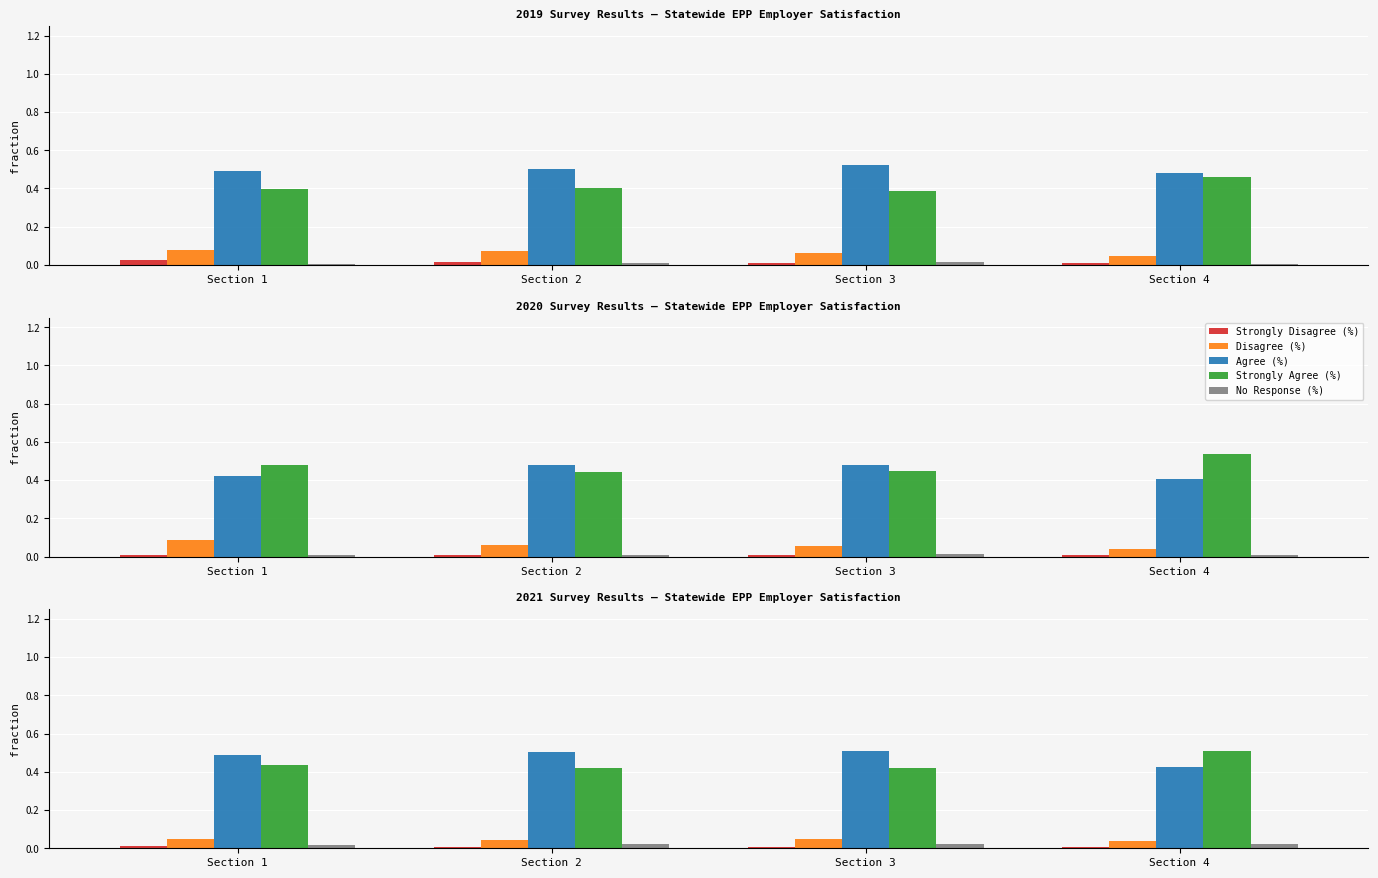

The No Response (%) series shows 0.0 at Section 1. True or false?

True